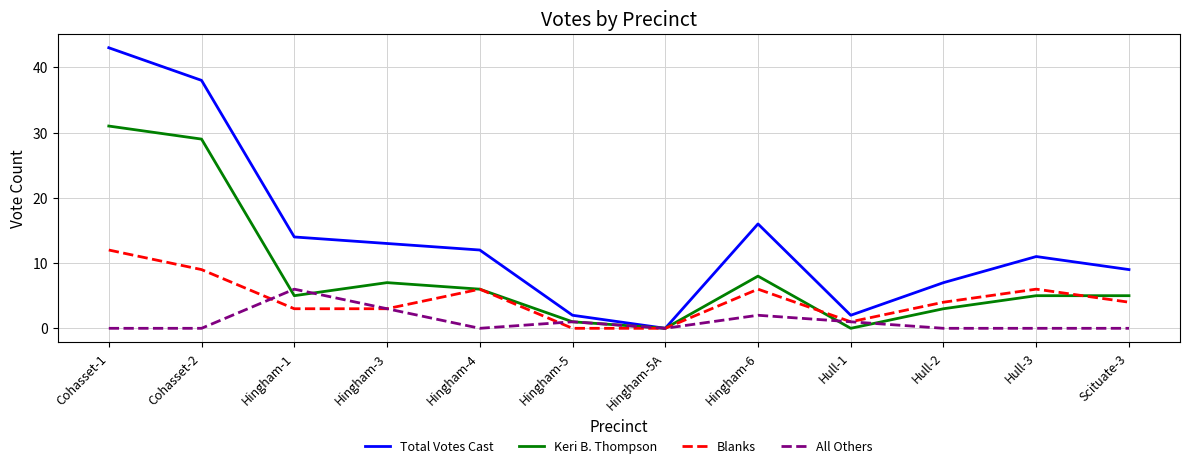

At which category is the sum across all series the highest?

Cohasset-1